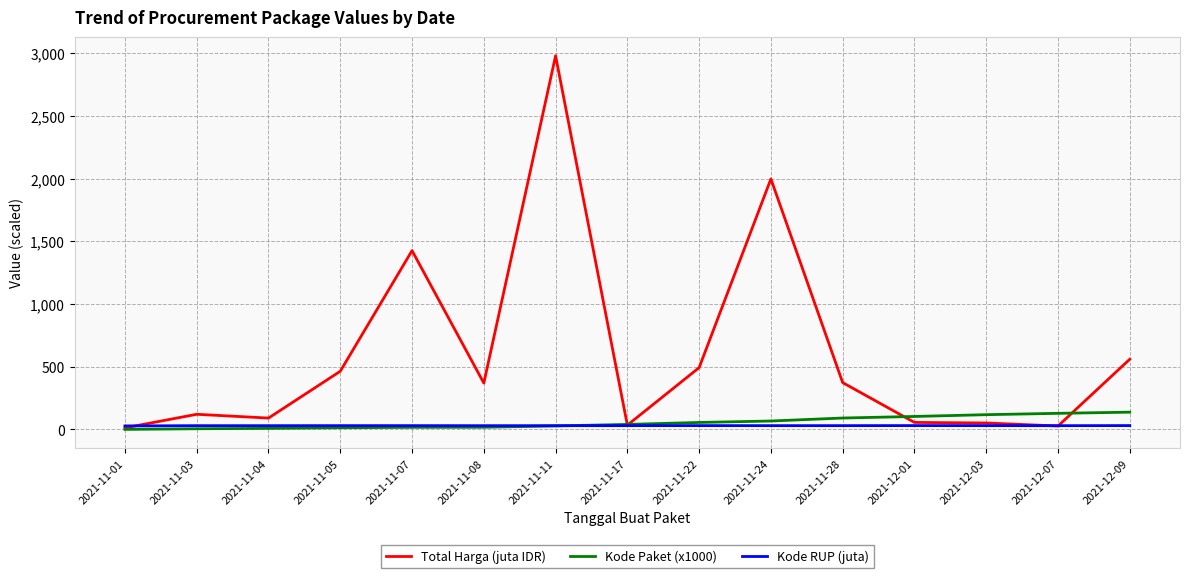

What is the minimum value shown in the chart?

0.5